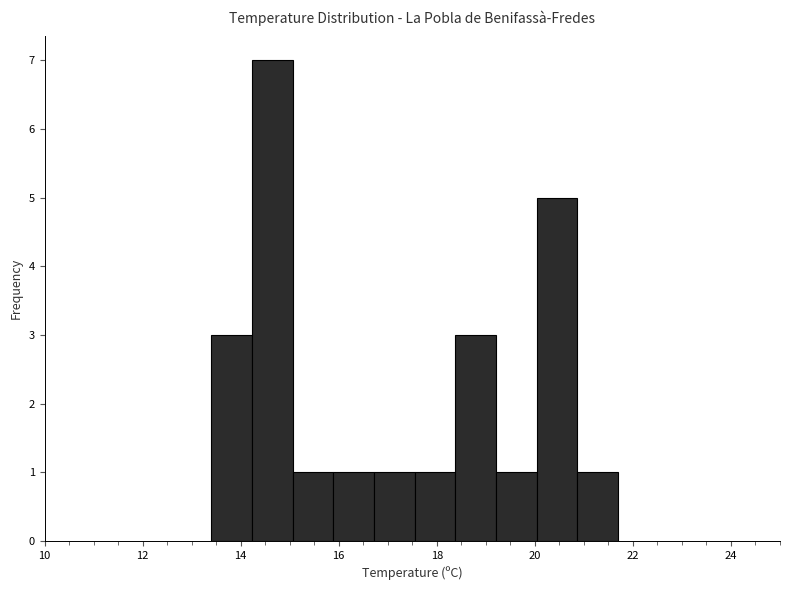

Reading left to right, list every bar in this chart as the range it spans on the x-axis followed by its height. Neither the bar edges nor the heights are printed on the chart, so give them approximately, as read against the axes.

13.4 to 14.2: 3
14.2 to 15.0: 7
15.0 to 15.8: 1
15.8 to 16.8: 1
16.8 to 17.6: 1
17.6 to 18.4: 1
18.4 to 19.2: 3
19.2 to 20.0: 1
20.0 to 20.8: 5
20.8 to 21.8: 1